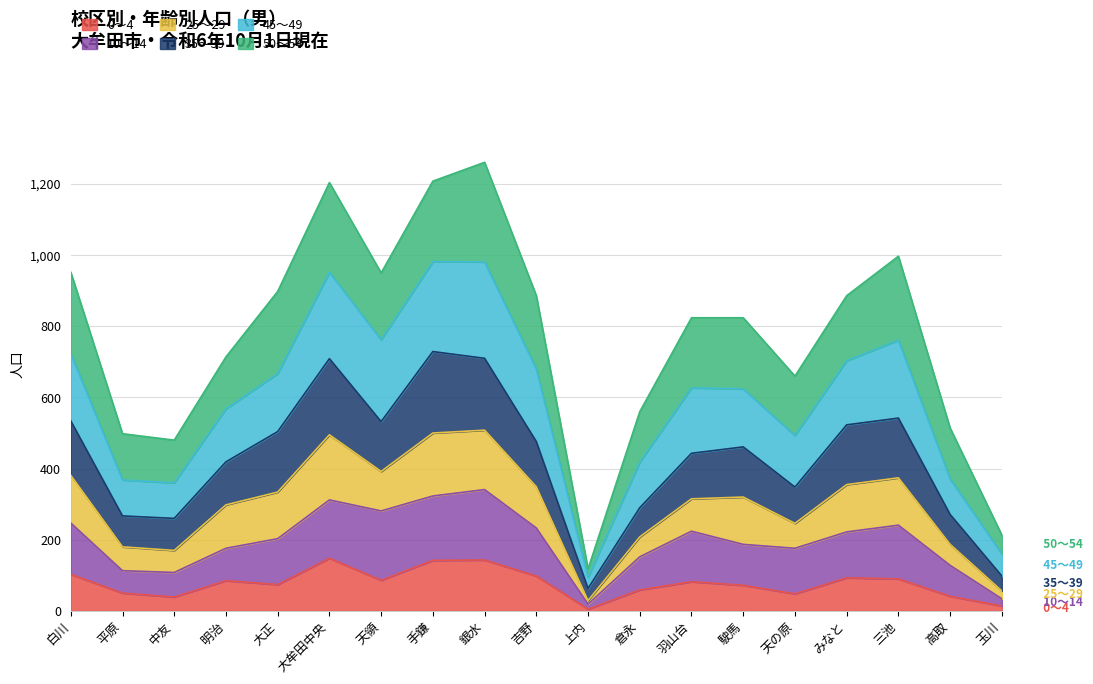

True or false: 0～4 has a value of 82 at 羽山台.

True